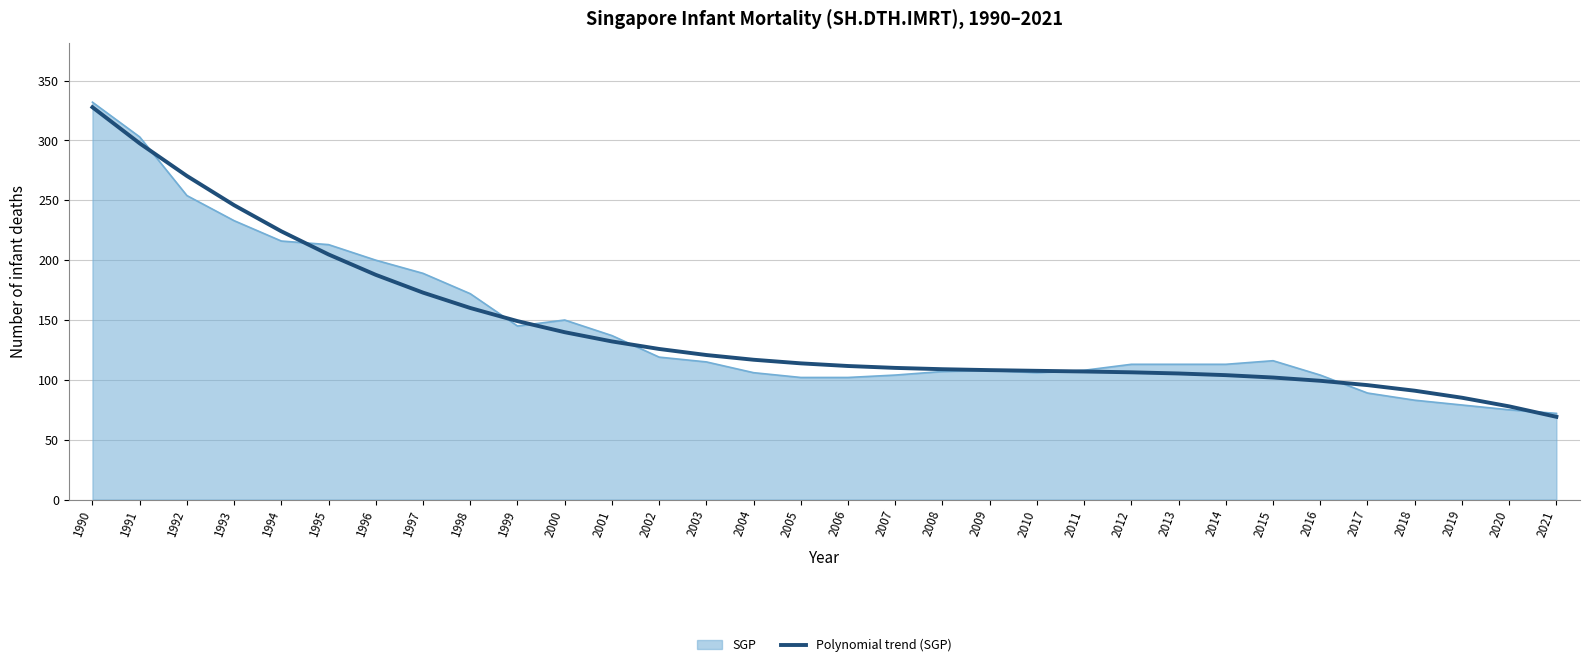

What value does the Polynomial trend (SGP) series have at 2013?

105.3